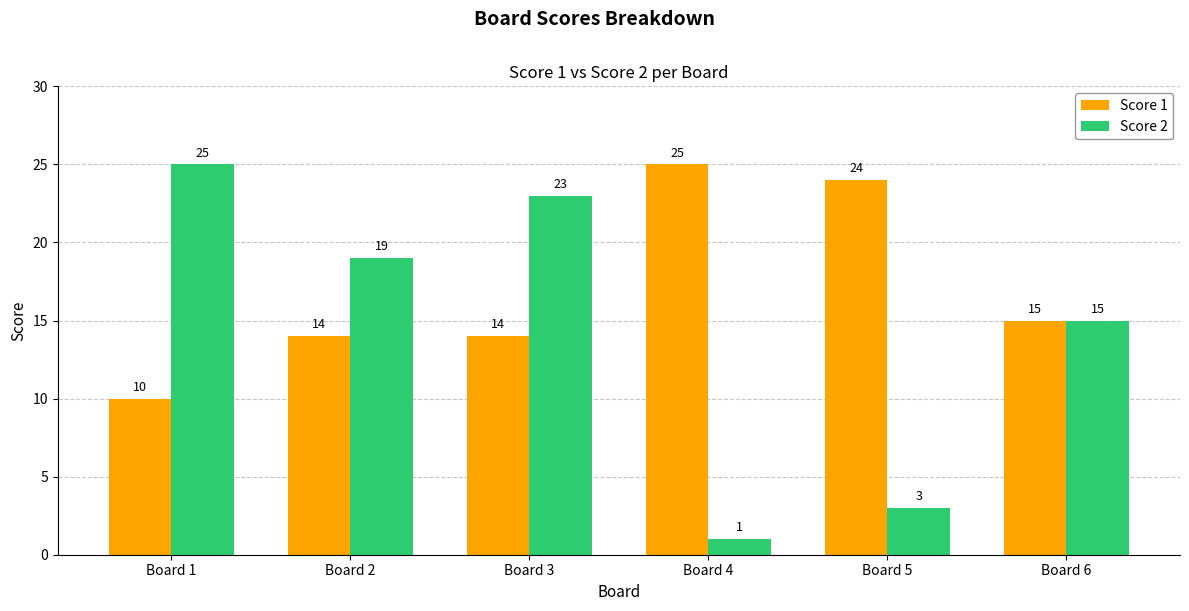

Rank the series by their average value, from highest to lowest.

Score 1, Score 2